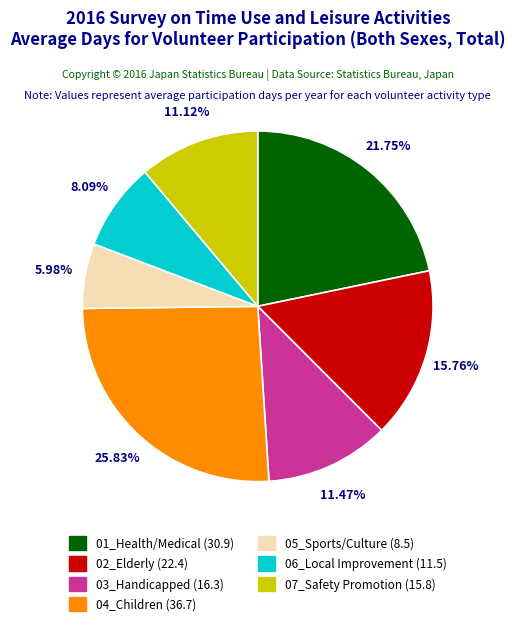

Does any single category account for the majority?

No